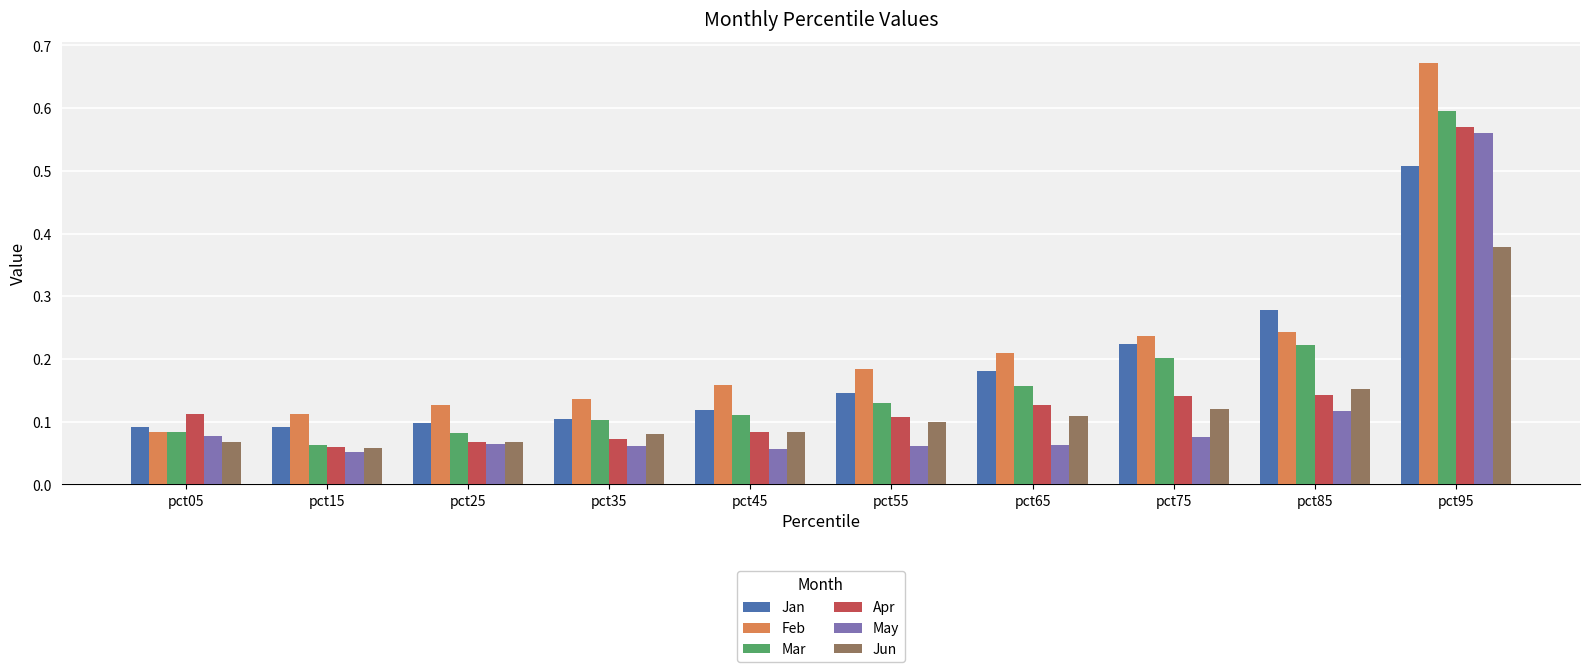

How many bars are there in total?

60